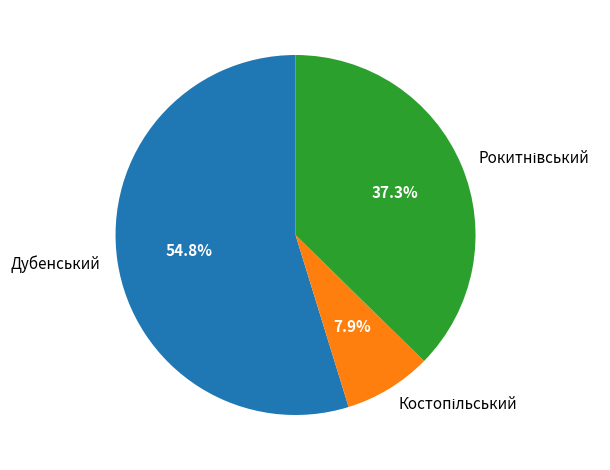

Which slice represents more than half of the pie?

Дубенський